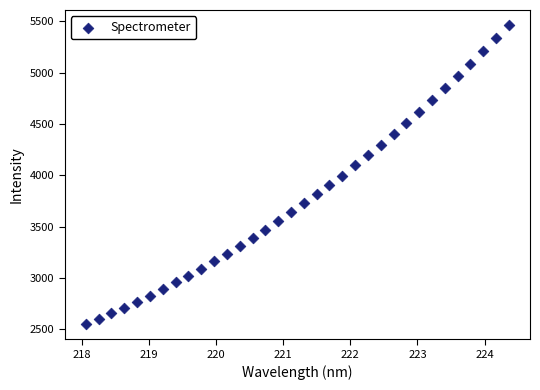

What is the range of X values (max minus min)?

6.3